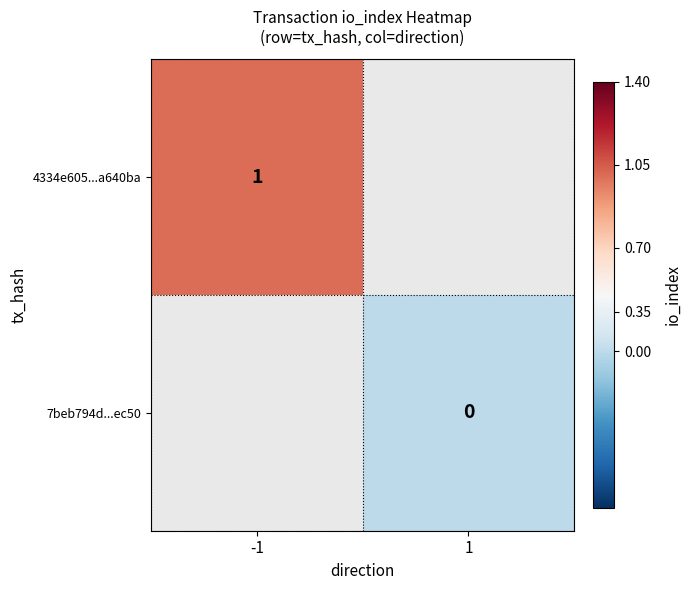

Is the value of 4334e605...a640ba at -1 greater than the value of 7beb794d...ec50 at 1?

Yes